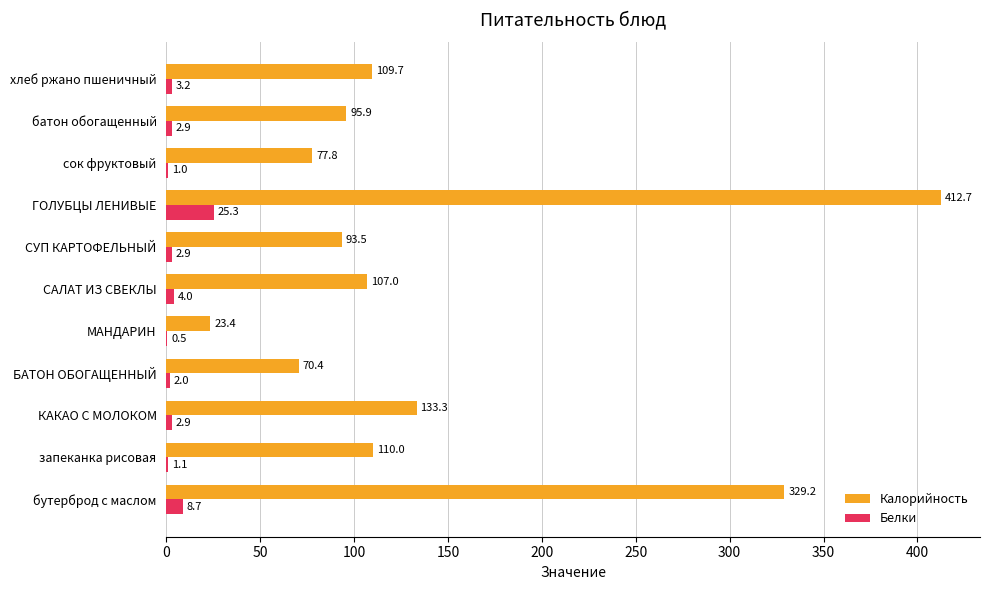

At which label is Калорийность closest to 218?

КАКАО С МОЛОКОМ